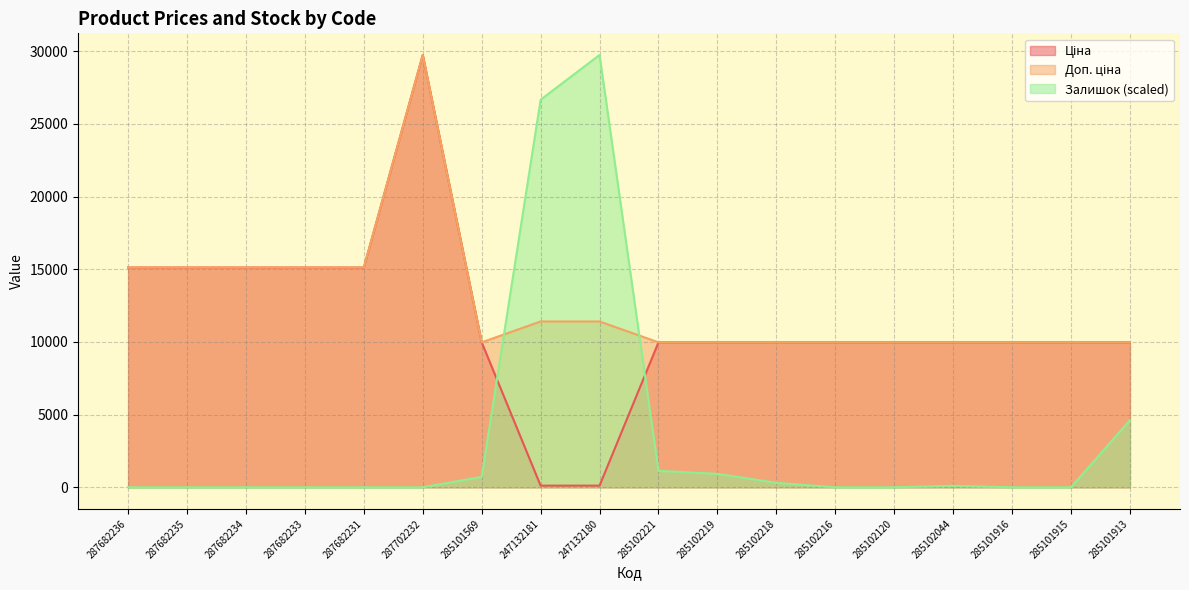

Is it true that Залишок equals 42.6 at 285102044?

False